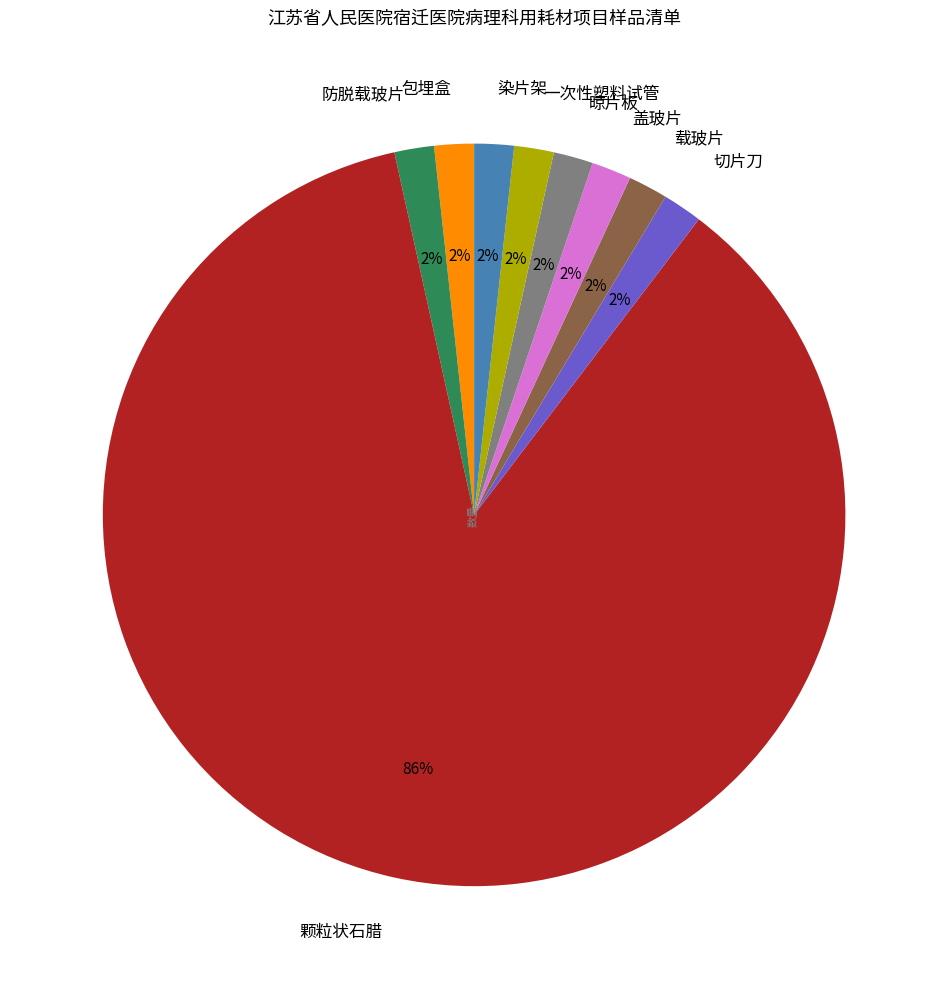

Is the sum of 染片架 and 盖玻片 greater than half?

No